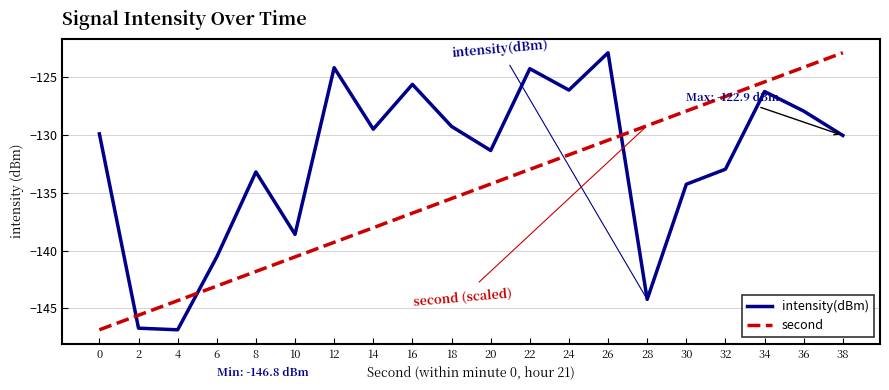

What are all the series names shown in the legend?

intensity(dBm), second